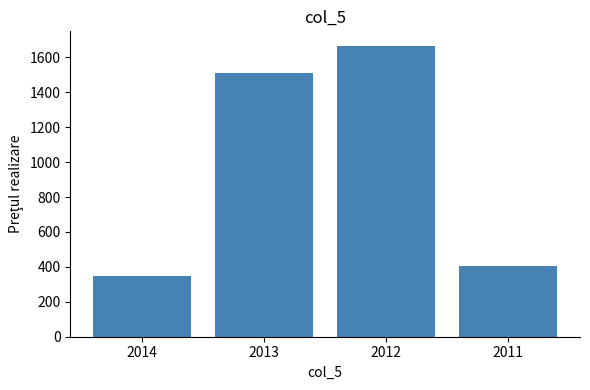

The chart shows a value of 1666.2 at 2012. True or false?

True